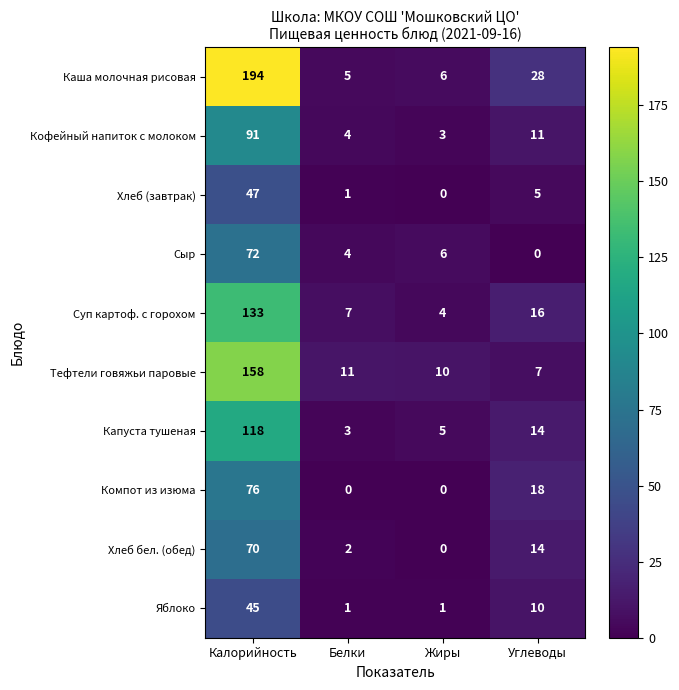

At which label does Капуста тушеная reach its minimum?

Белки